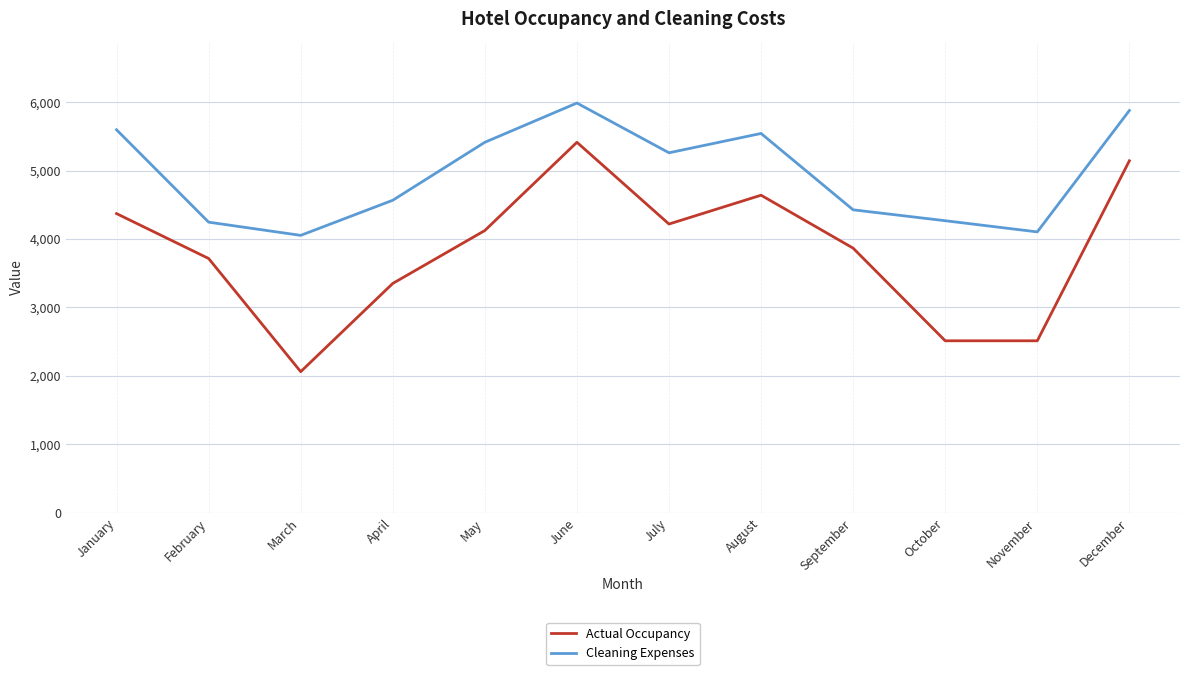

True or false: Actual Occupancy and Cleaning Expenses cross at least once.

False